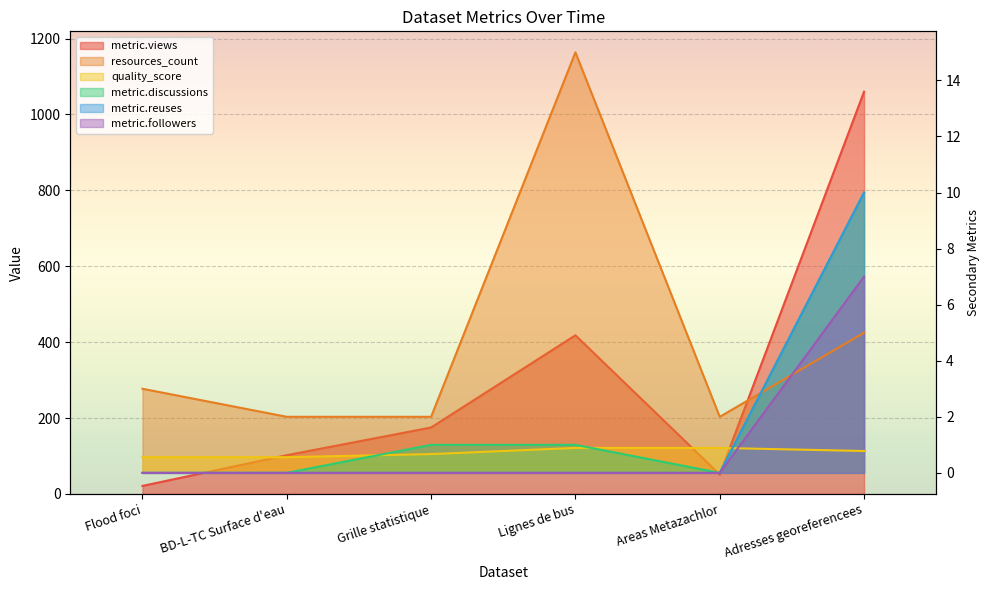

Count the metric.reuses values in the range 0 to 1.

5